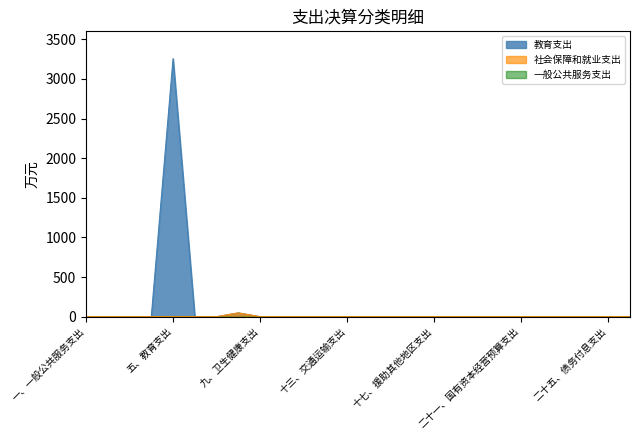

What is the highest value of the 教育支出 series?

3254.9